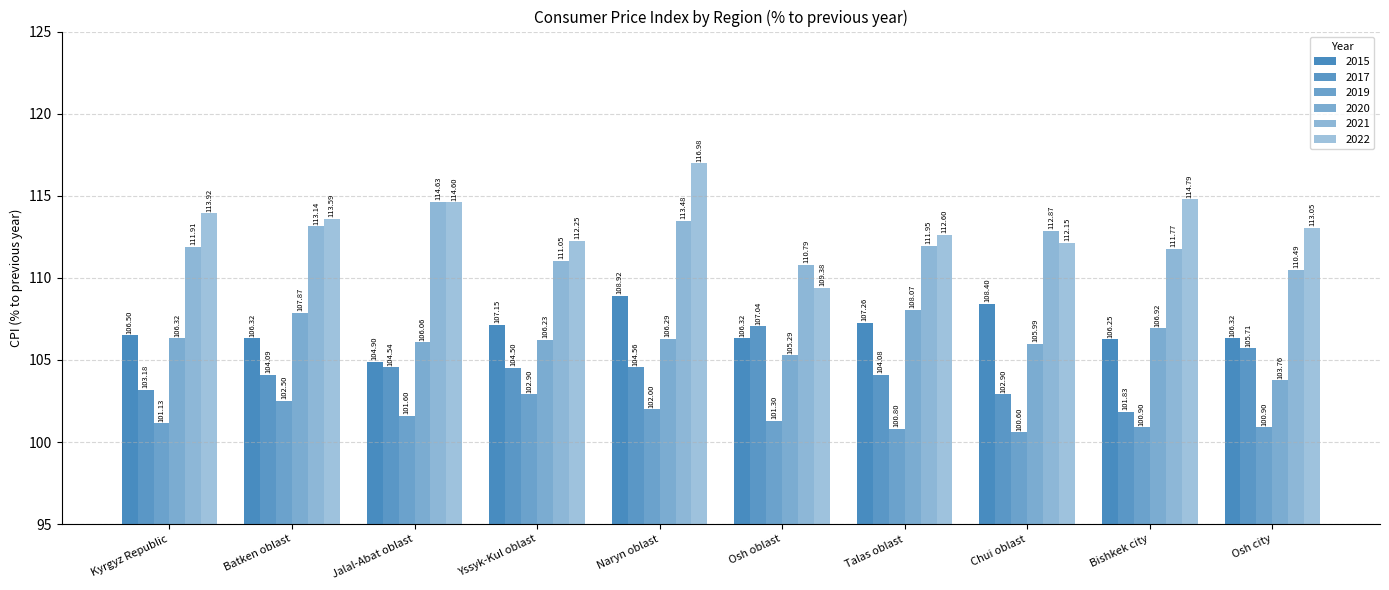

How many values in the 2020 series are below 106?

3